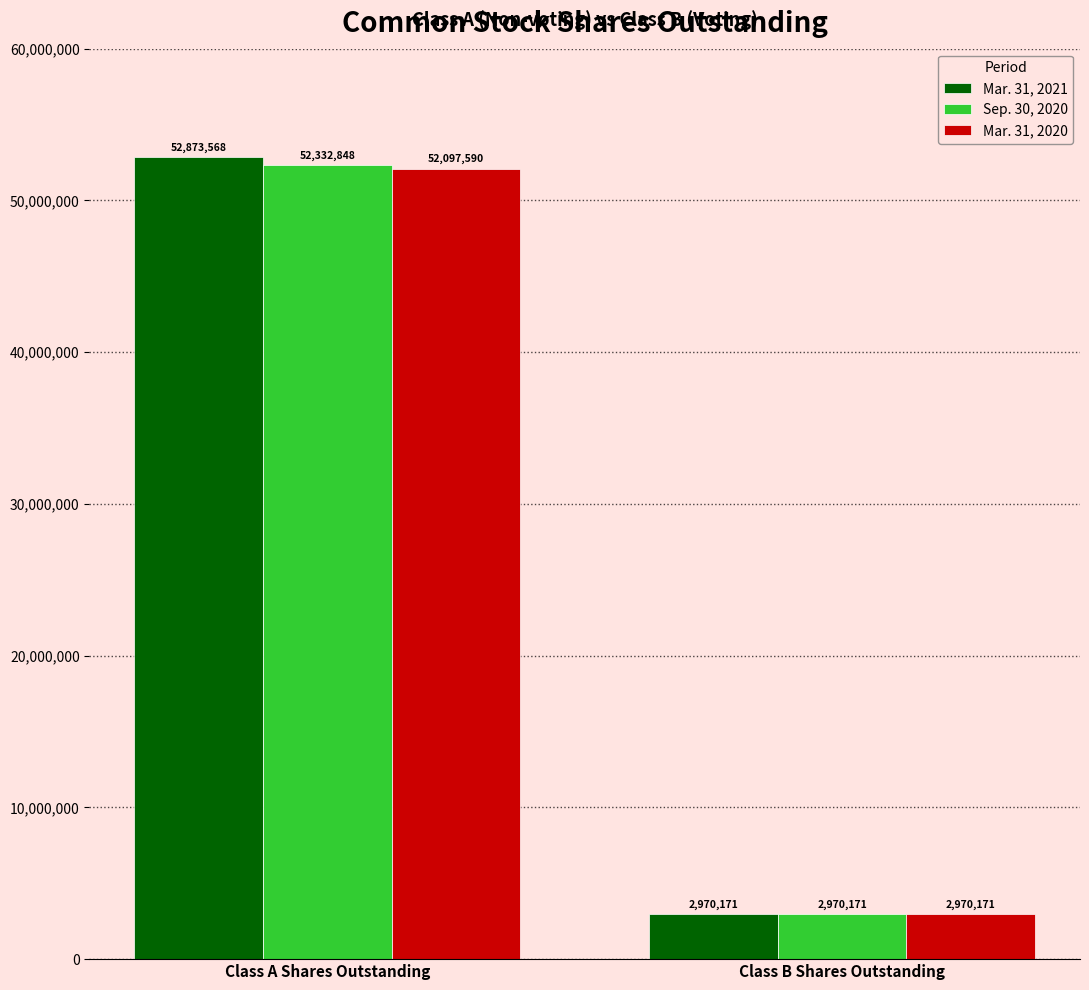

What are all the series names shown in the legend?

Mar. 31, 2021, Sep. 30, 2020, Mar. 31, 2020